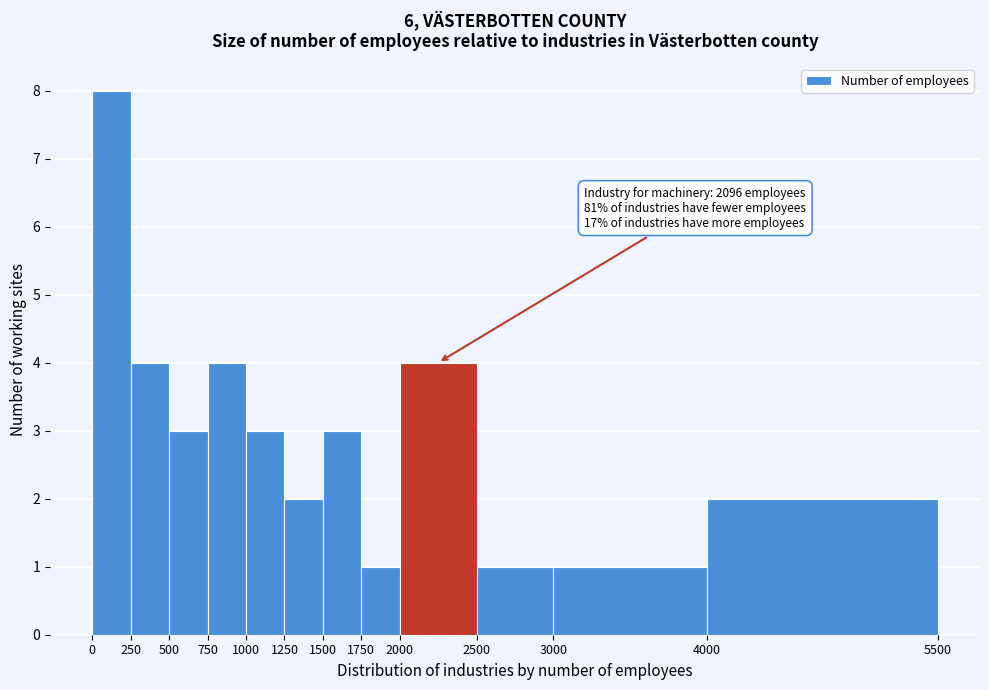

Which range on the x-axis has the tallest bar?

0 to 250